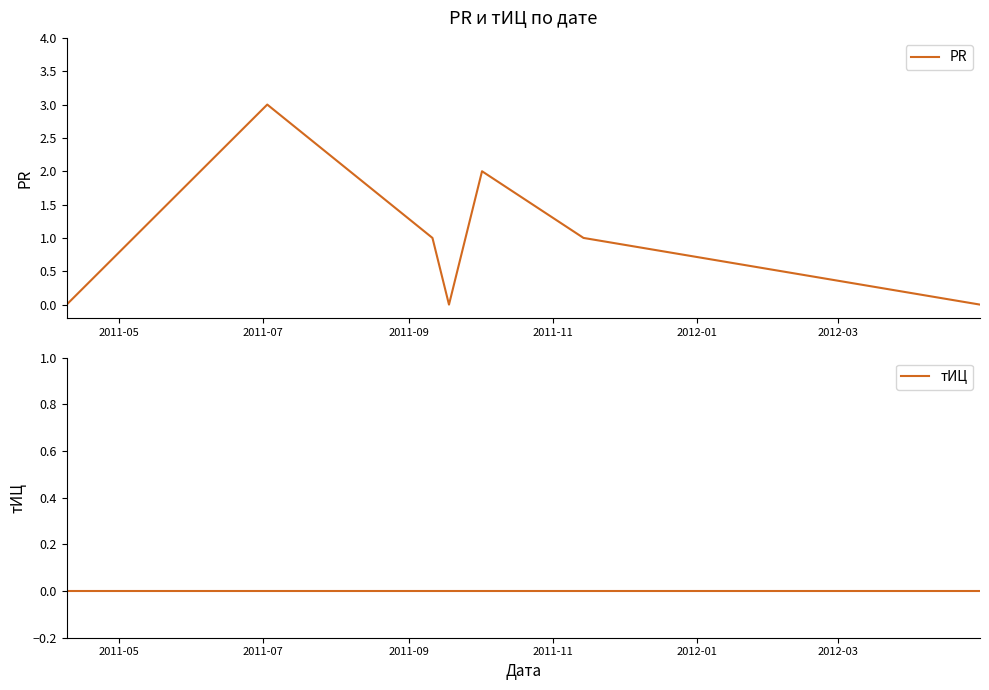

Reading left to right, what are all the values shown in this chart?

PR: 0	3	2	1	0	2	1	0
тИЦ: 0	0	0	0	0	0	0	0